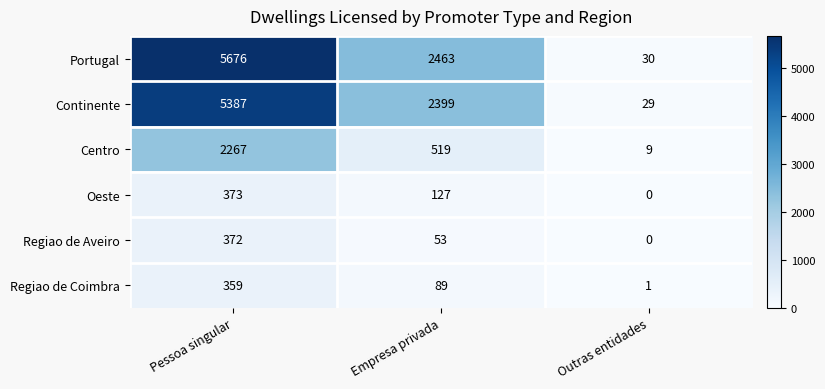

Which series changed the most between Pessoa singular and Empresa privada?

Portugal